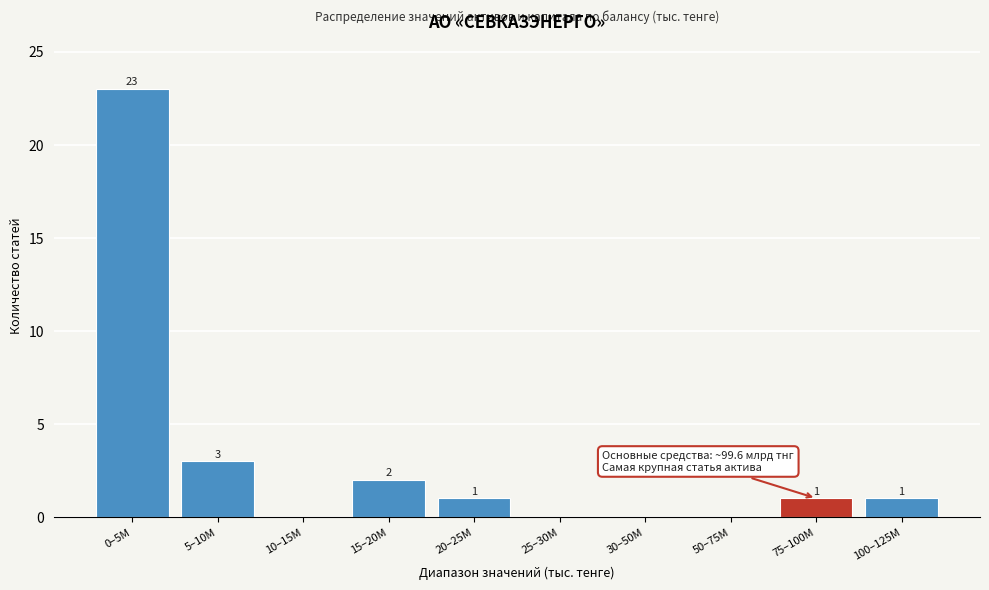

Reading right to left, what are all the values shown in this chart?

100–125M=1	75–100M=1	50–75M=0	30–50M=0	25–30M=0	20–25M=1	15–20M=2	10–15M=0	5–10M=3	0–5M=23